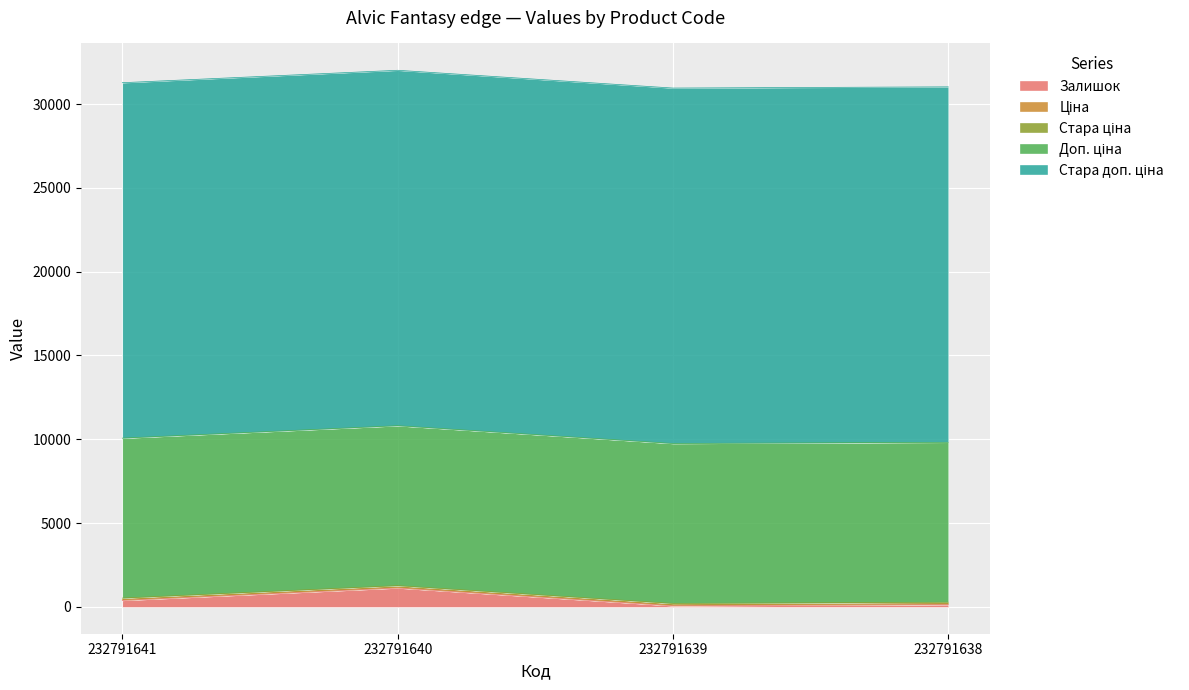

Between 232791641 and 232791639, which series saw the biggest shift?

Залишок